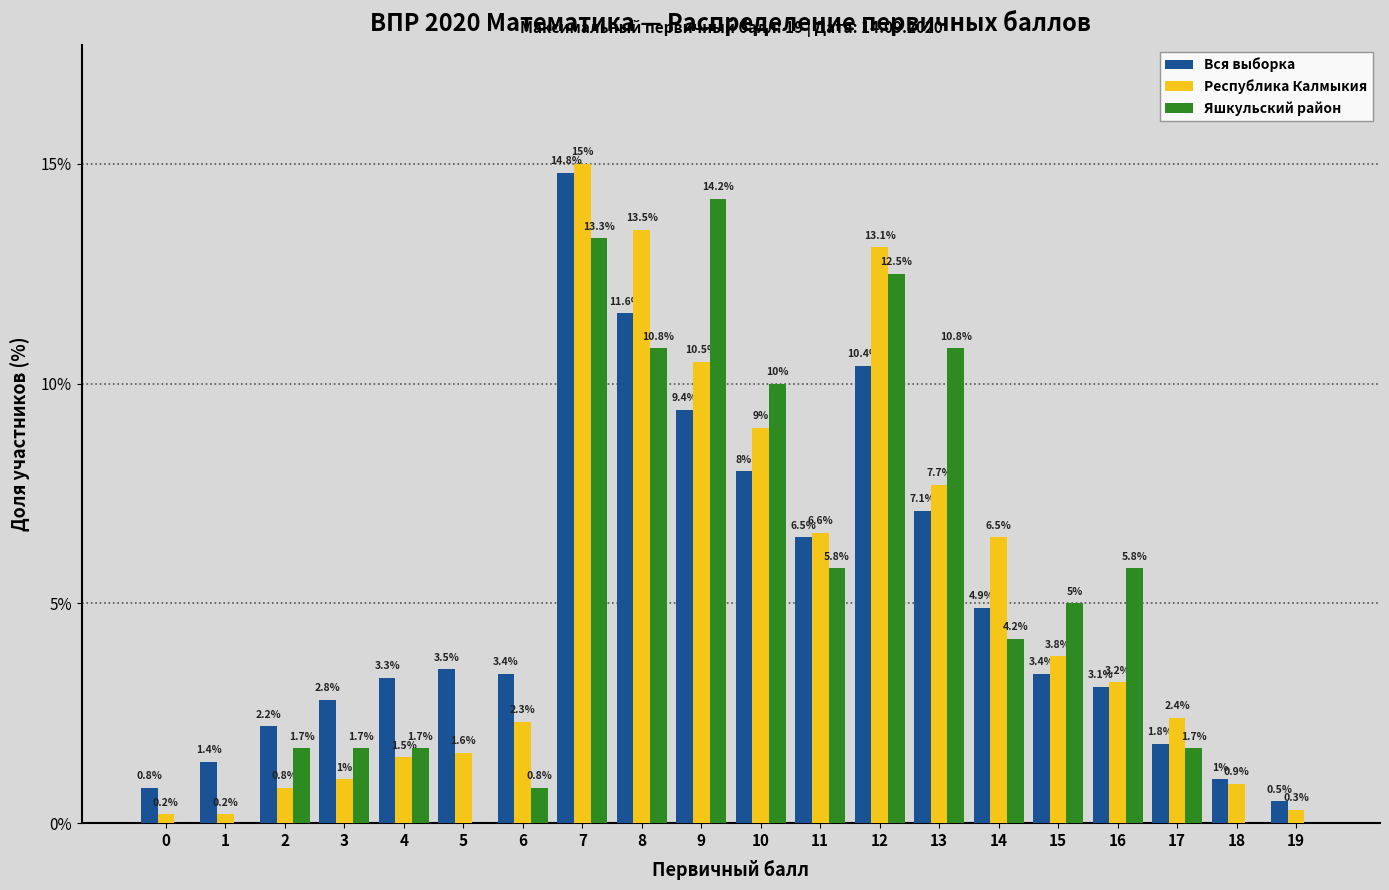

Reading right to left, list all the values displayed in this chart.

Вся выборка: 19=0.5	18=1.0	17=1.8	16=3.1	15=3.4	14=4.9	13=7.1	12=10.4	11=6.5	10=8.0	9=9.4	8=11.6	7=14.8	6=3.4	5=3.5	4=3.3	3=2.8	2=2.2	1=1.4	0=0.8
Республика Калмыкия: 19=0.3	18=0.9	17=2.4	16=3.2	15=3.8	14=6.5	13=7.7	12=13.1	11=6.6	10=9.0	9=10.5	8=13.5	7=15.0	6=2.3	5=1.6	4=1.5	3=1.0	2=0.8	1=0.2	0=0.2
Яшкульский район: 19=0.0	18=0.0	17=1.7	16=5.8	15=5.0	14=4.2	13=10.8	12=12.5	11=5.8	10=10.0	9=14.2	8=10.8	7=13.3	6=0.8	5=0.0	4=1.7	3=1.7	2=1.7	1=0.0	0=0.0